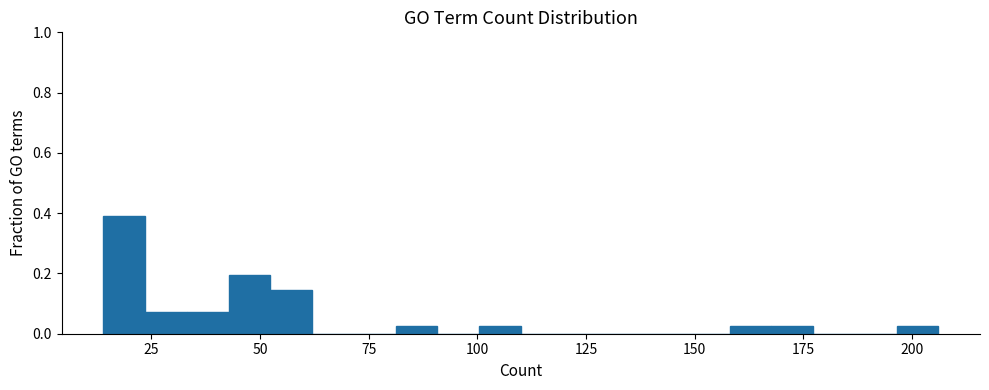

Read against the x-axis, roughly where is the centre of the tallest bar?

20